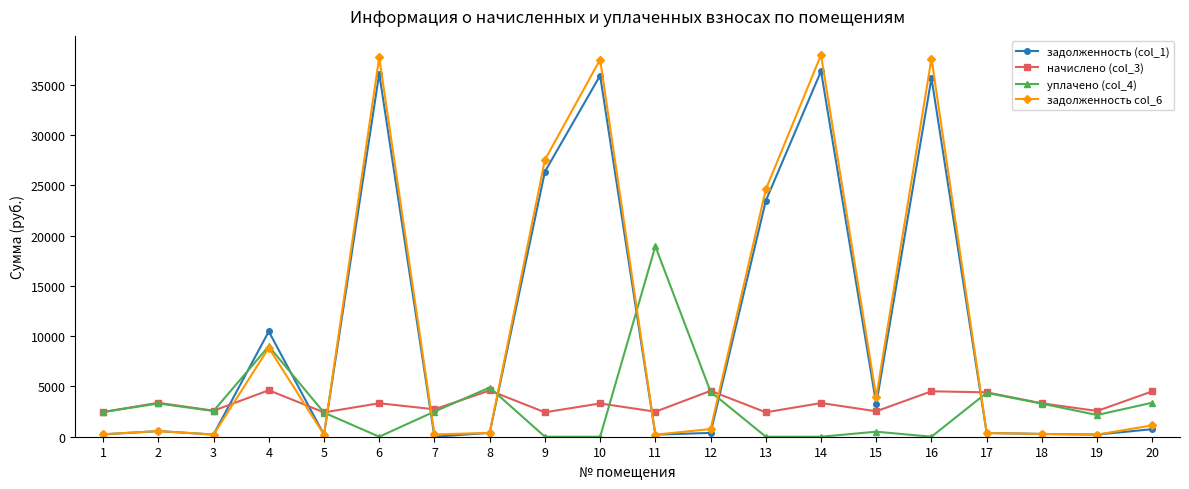

How many data points in уплачено (col_4) are less than 2501?

10